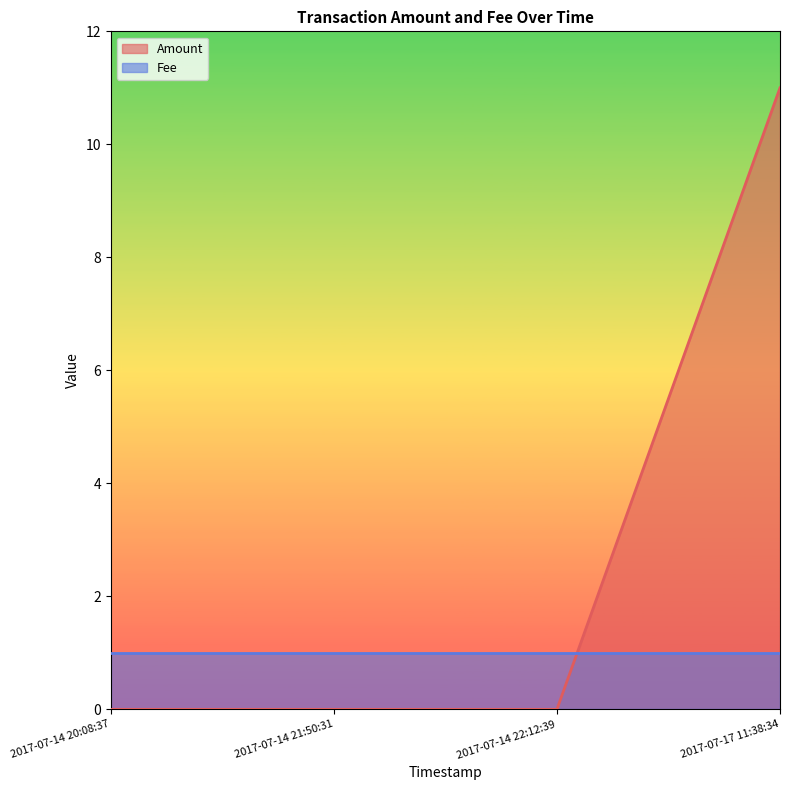

What is the average value?

3